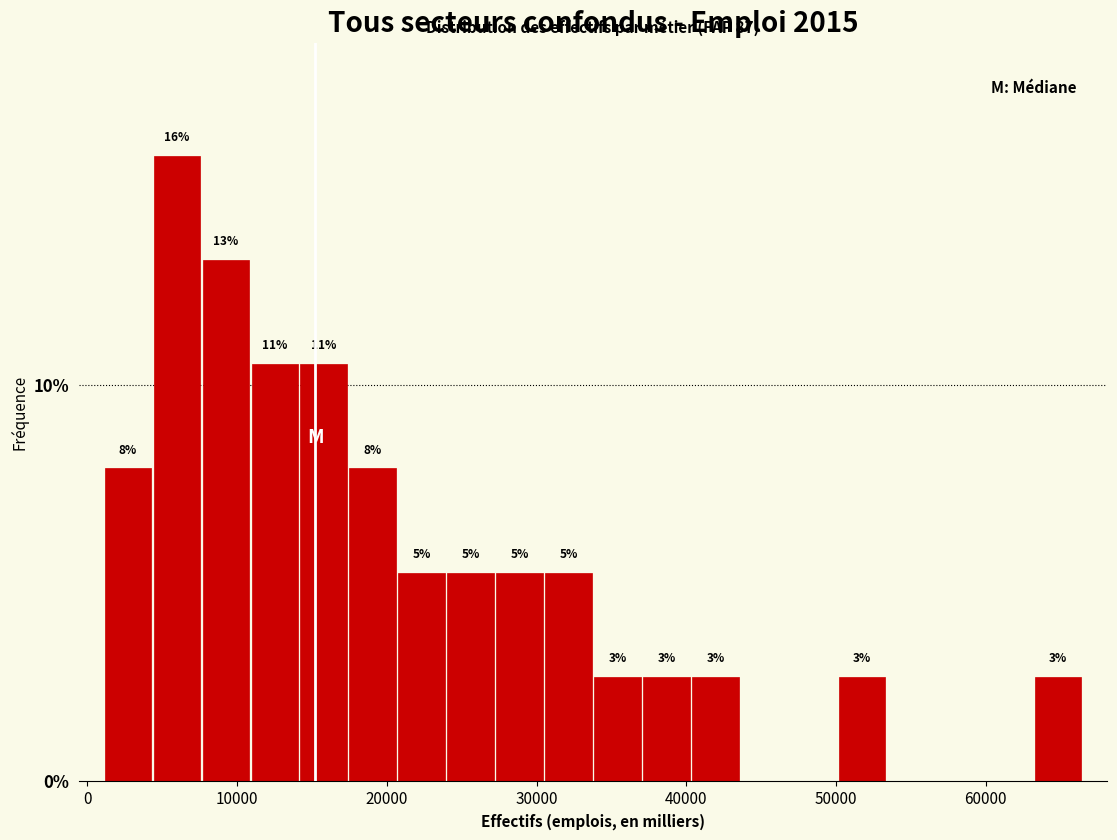

Around what value on the x-axis is the tallest bar? Give the approximate position of its centre, as read against the axis.

6000